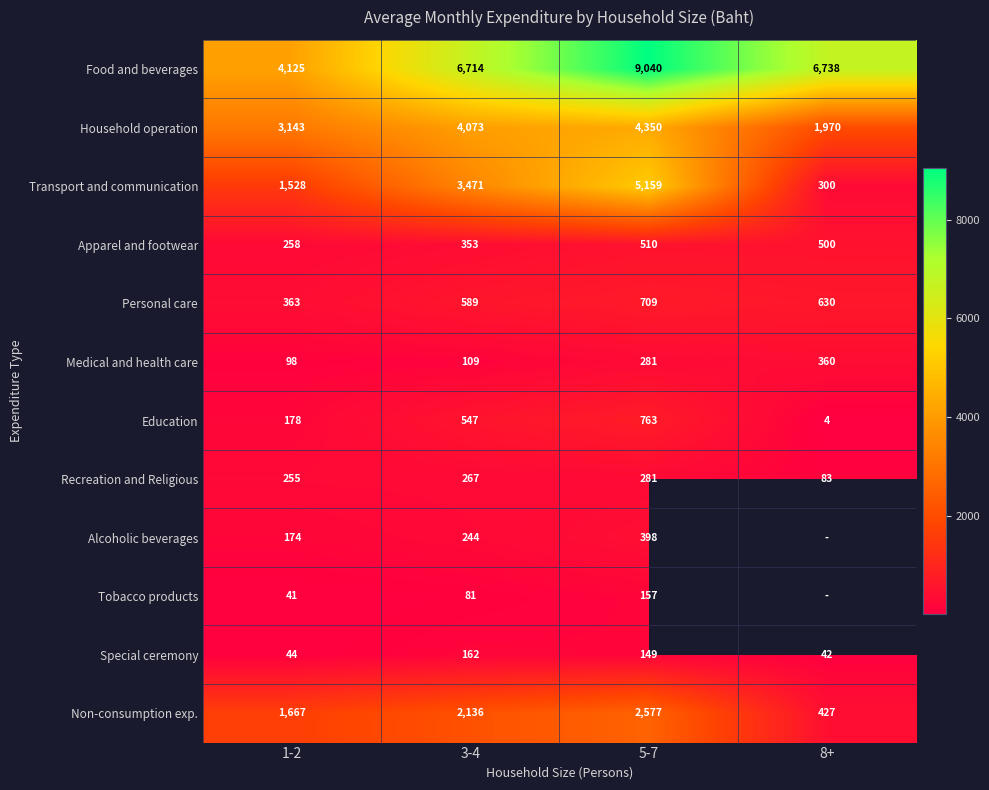

What is the maximum value shown in the chart?

9040.0